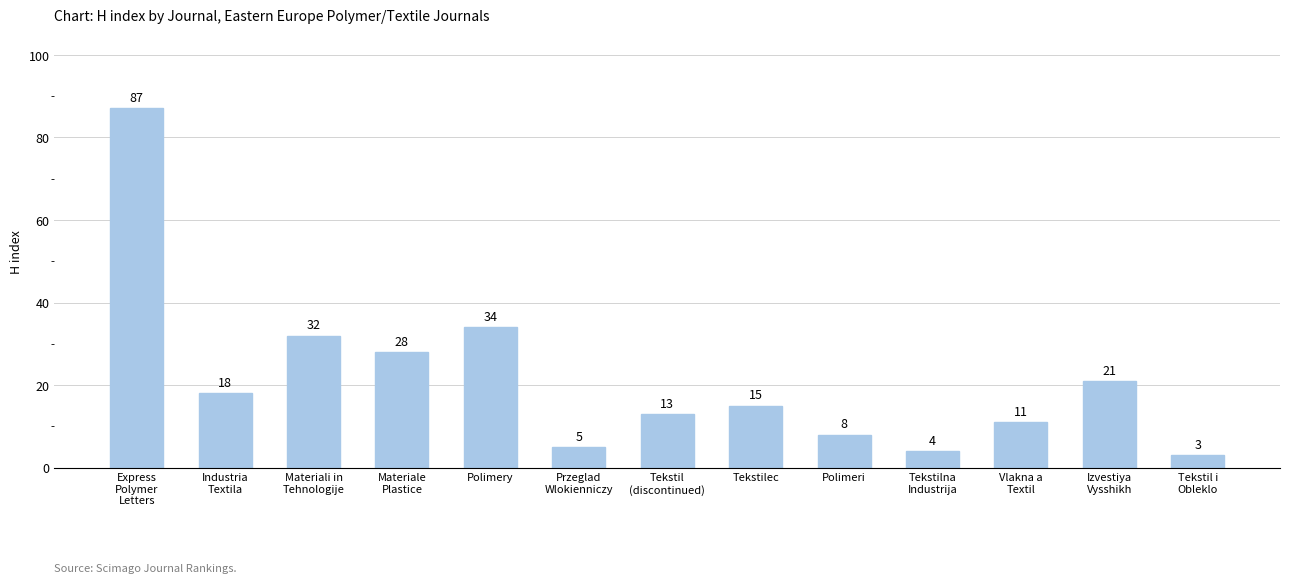

What is the change in value from Tekstilec to Tekstilna
Industrija?

-11